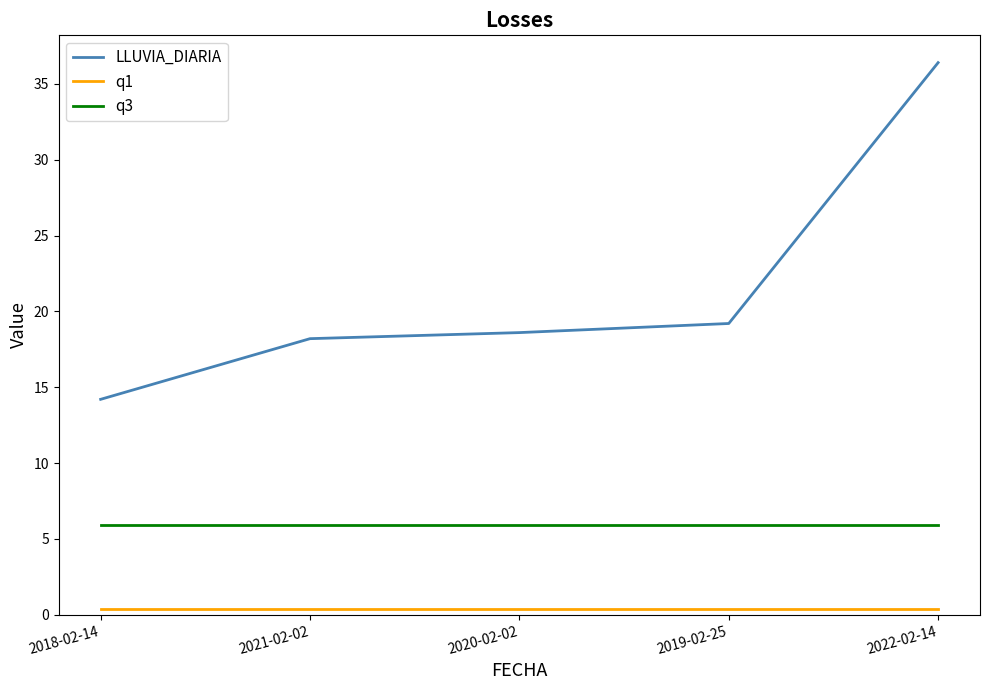

What is the average value of the q1 series?

0.4